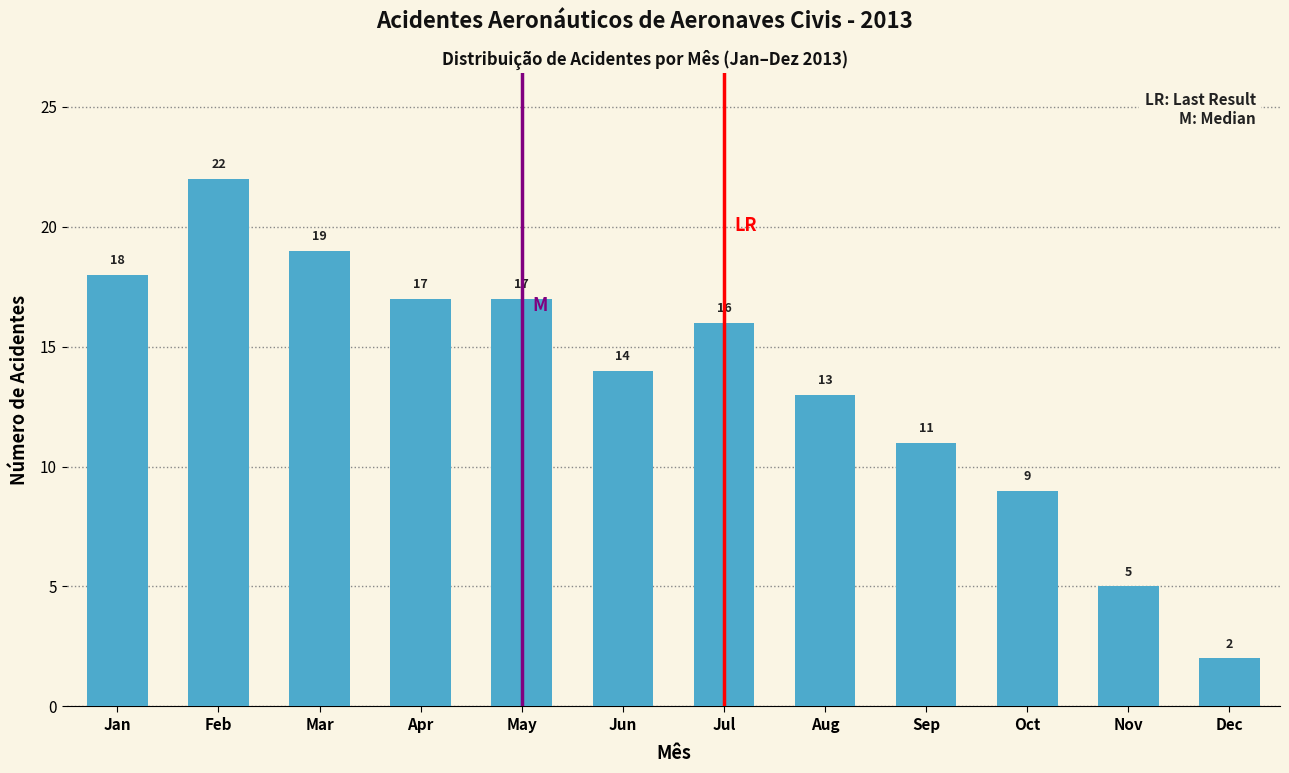

Reading left to right, list all the values displayed in this chart.

Jan=18	Feb=22	Mar=19	Apr=17	May=17	Jun=14	Jul=16	Aug=13	Sep=11	Oct=9	Nov=5	Dec=2